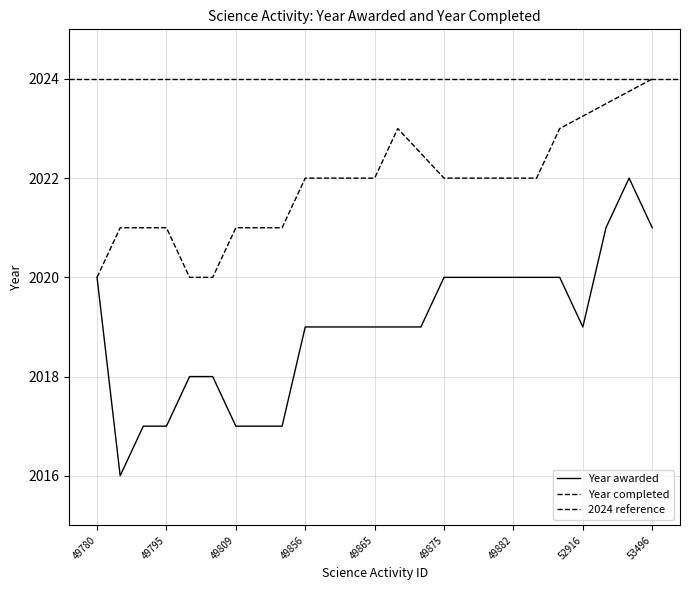

At which category does the chart reach its minimum across all series?

49792